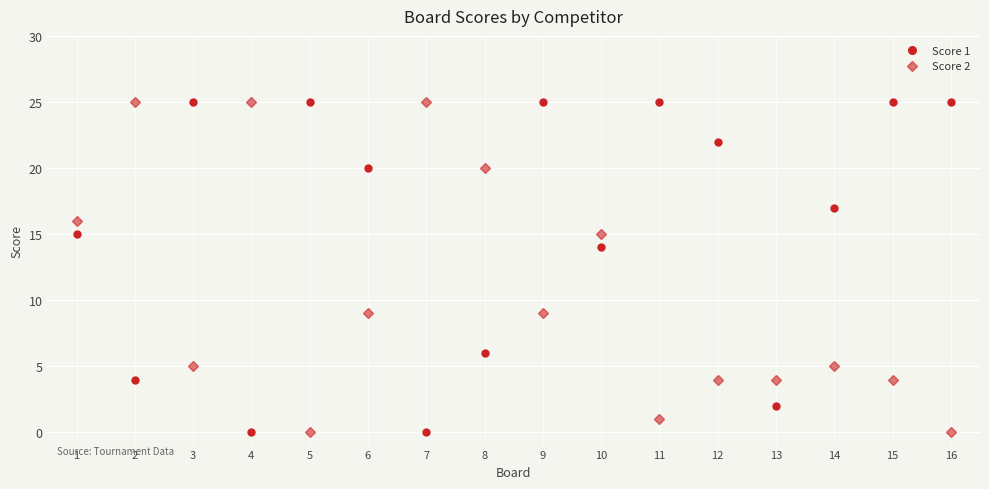

True or false: Score 1 has more than 2 interior local peaks.

True